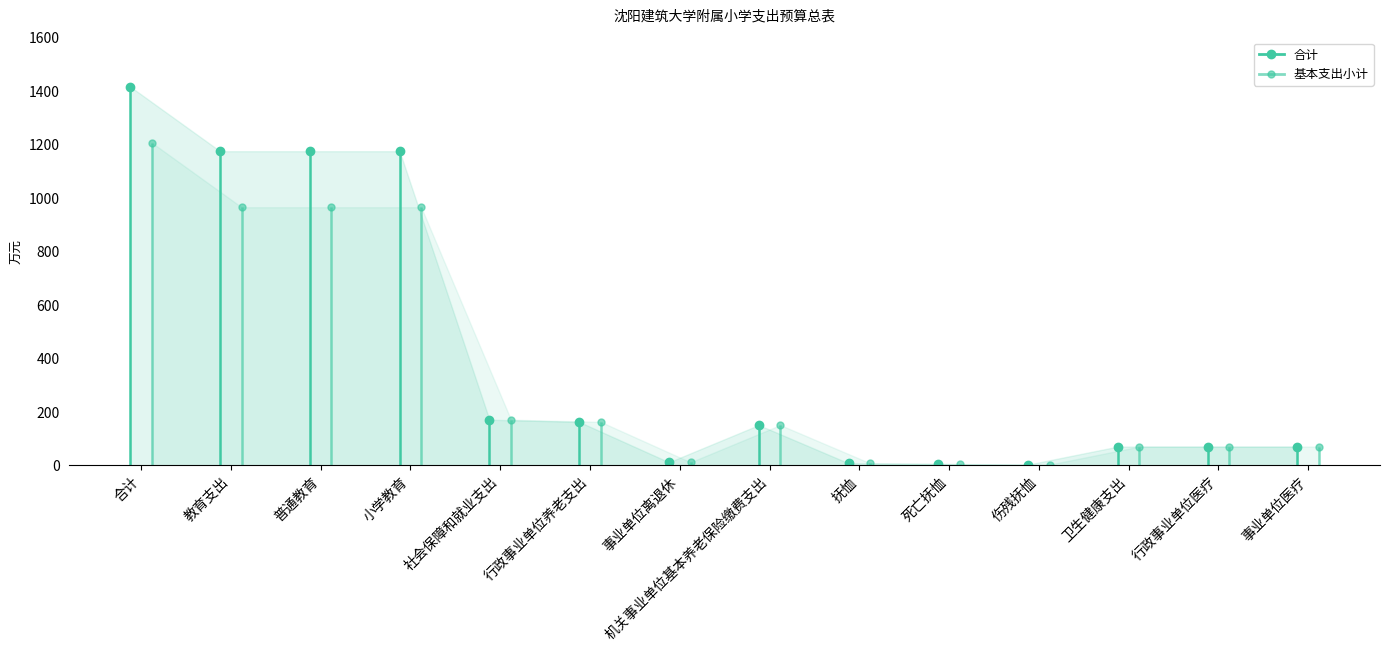

At which category does 基本支出小计 reach its first local peak?

机关事业单位基本养老保险缴费支出